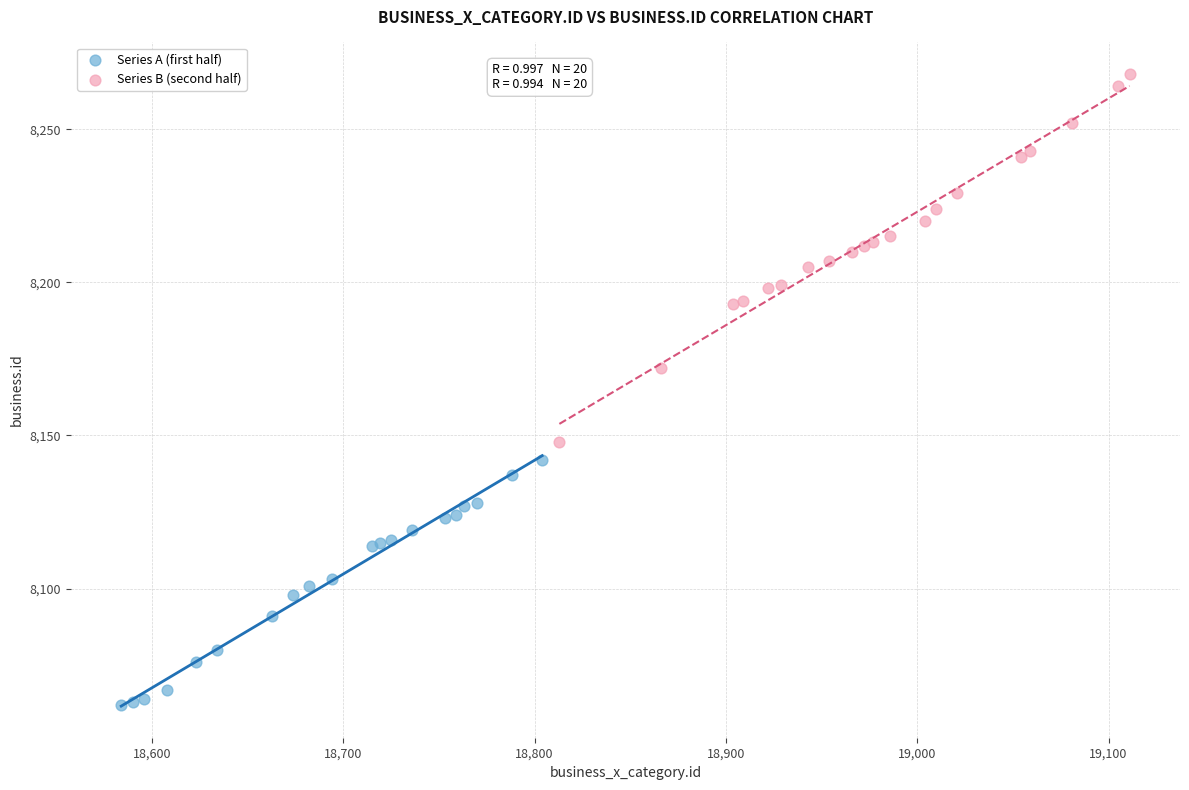

Which series reaches the maximum Y coordinate?

Series B (second half)